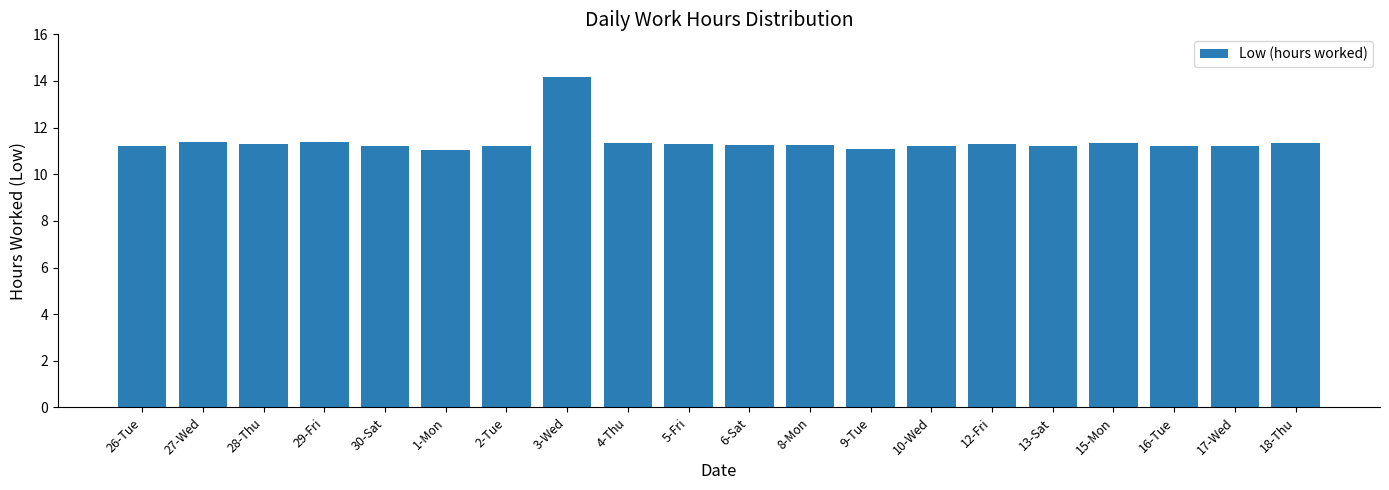

What is the difference between the values at 26-Tue and 1-Mon?

0.2